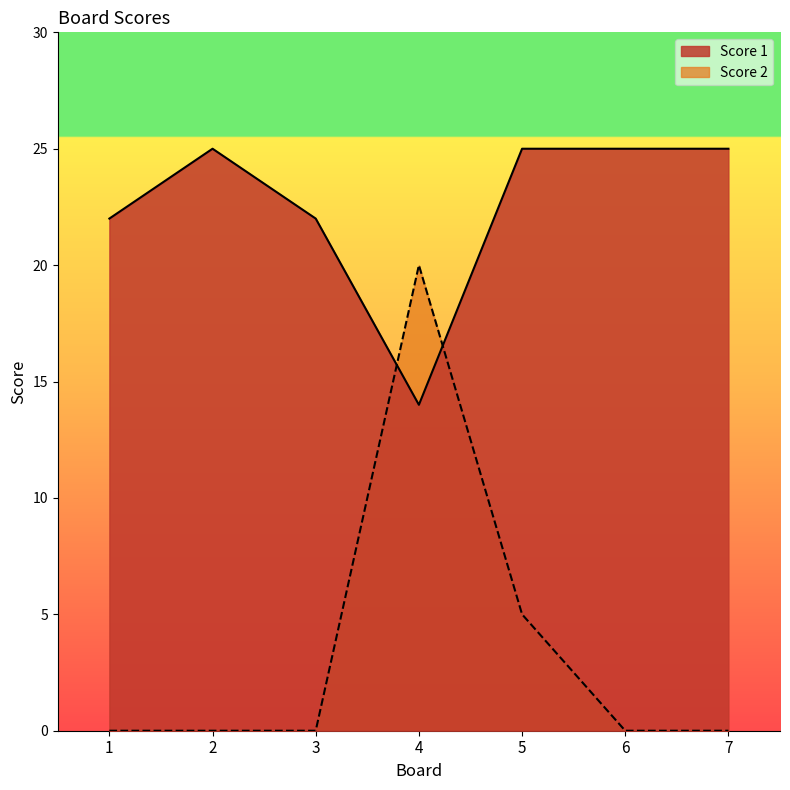

How many data points in Score 2 are above 0?

2